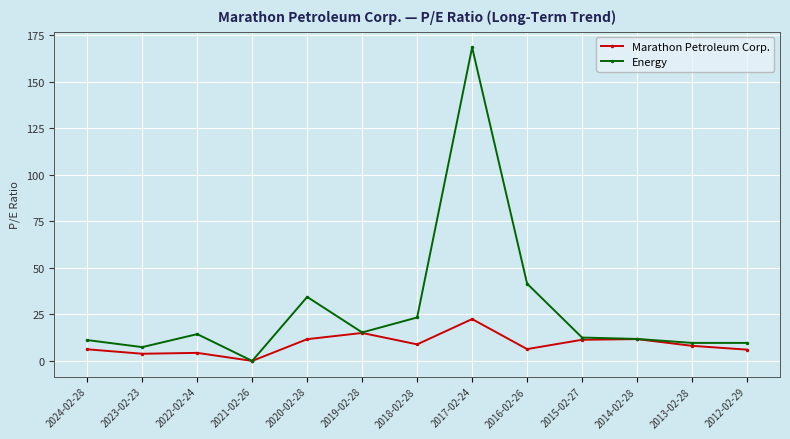

What is the value of the Energy point at the 10th from the left?

12.6